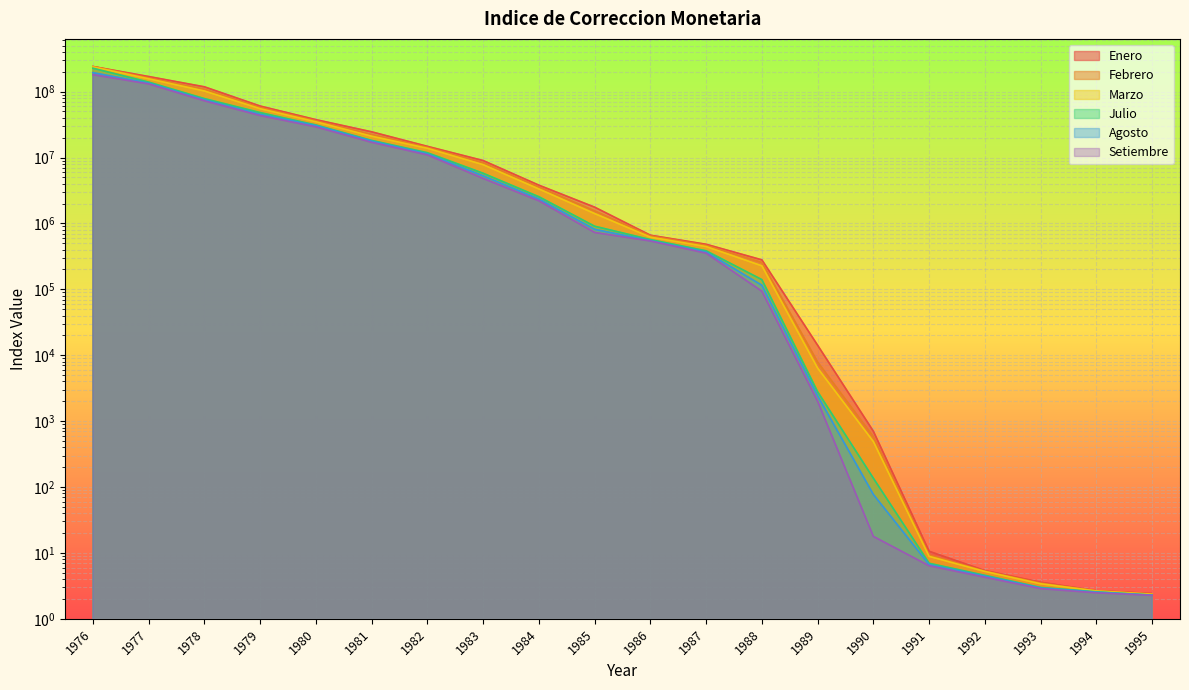

The value of Enero at 1986 is 1106012.1. True or false?

False